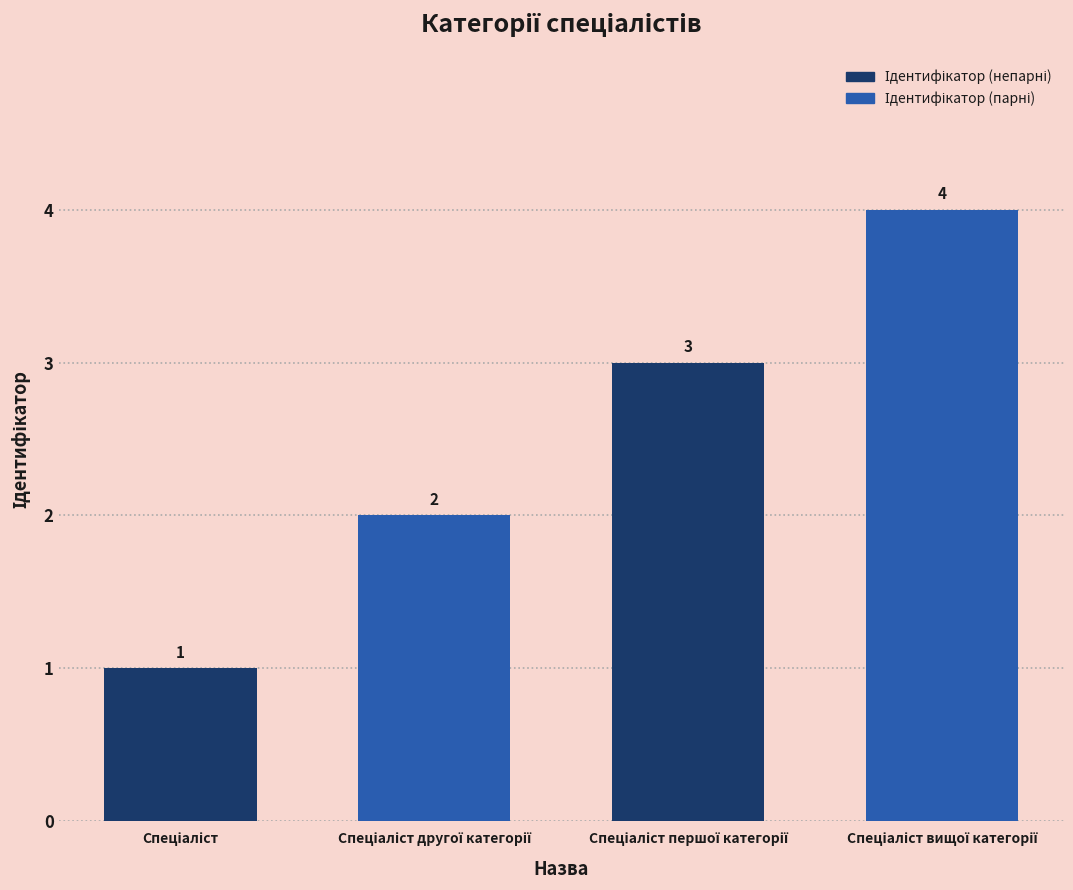

What is the greatest value displayed?

4